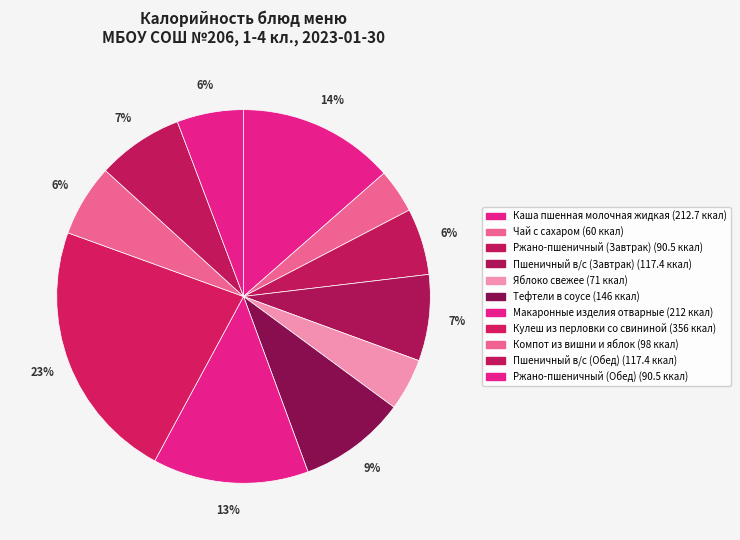

What percentage is the Каша пшенная молочная жидкая slice, to the nearest percent?

14%